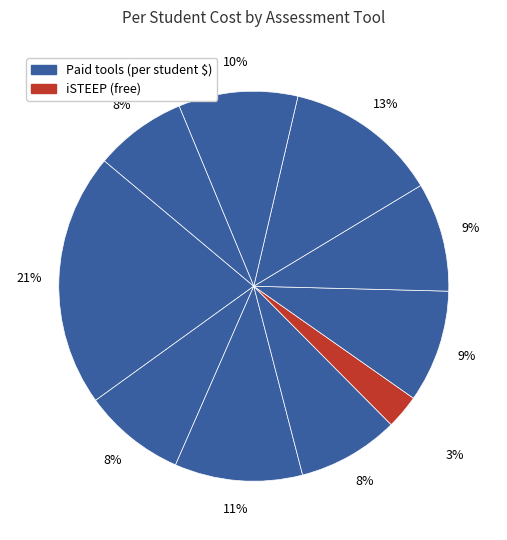

Does any single category account for the majority?

No